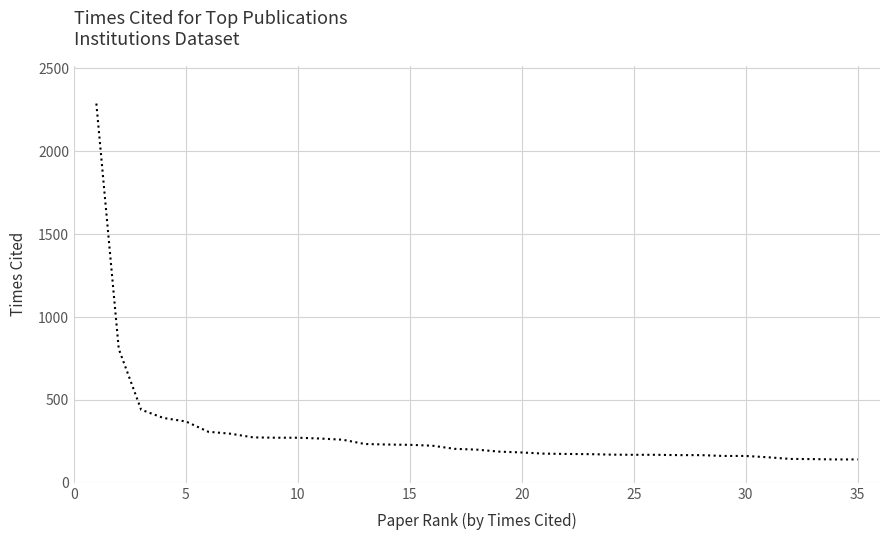

What is the greatest value displayed?

2288